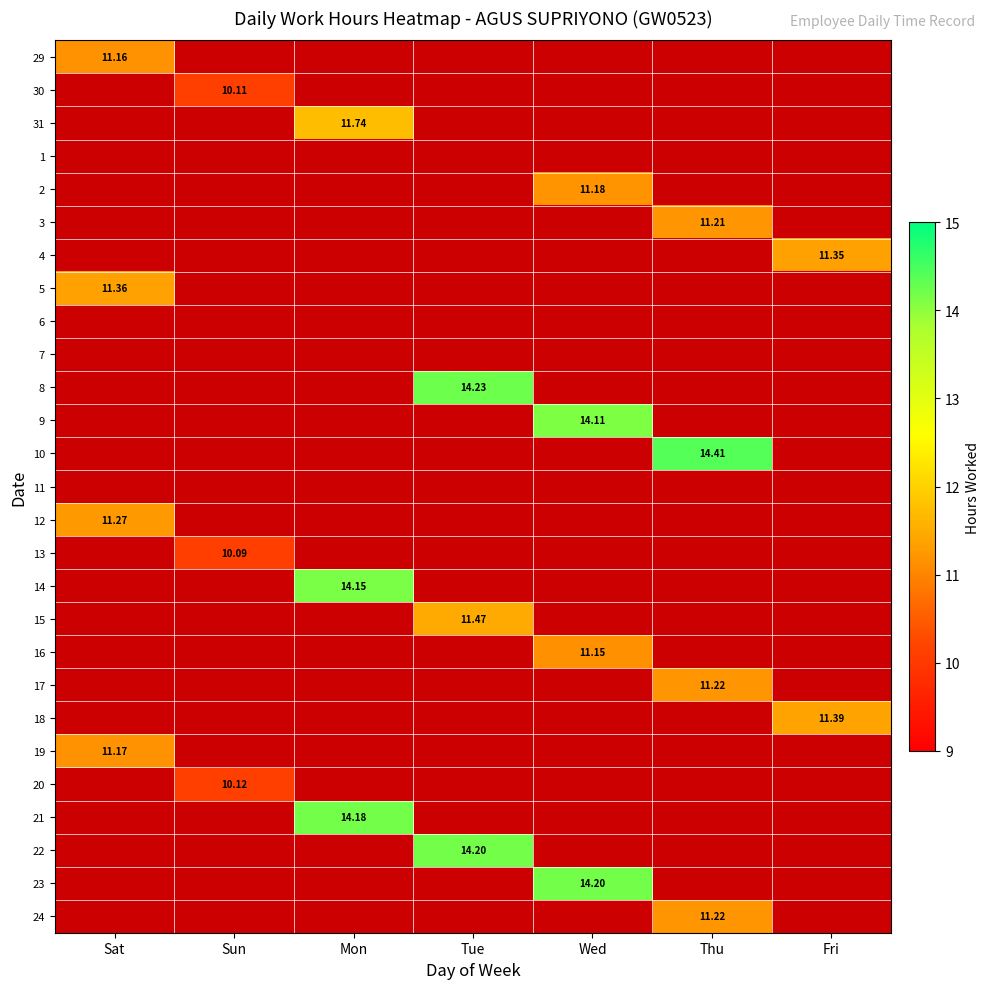

How many values in 15 are above zero?

1